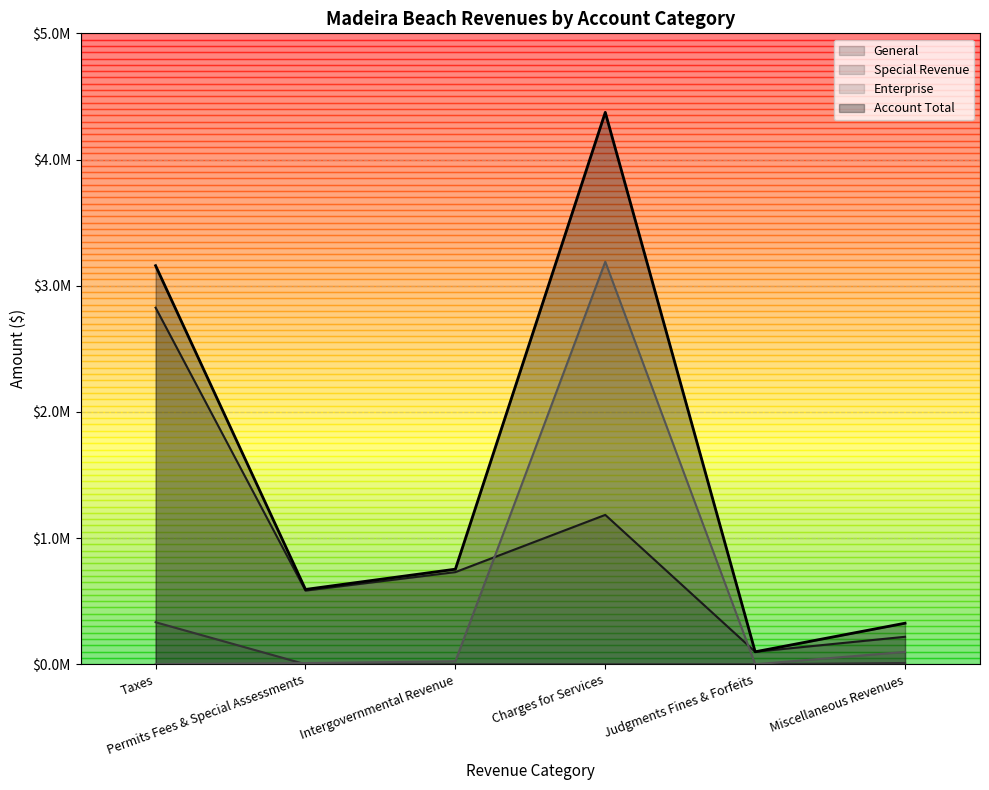

At which label is Enterprise closest to 1595057?

Miscellaneous Revenues